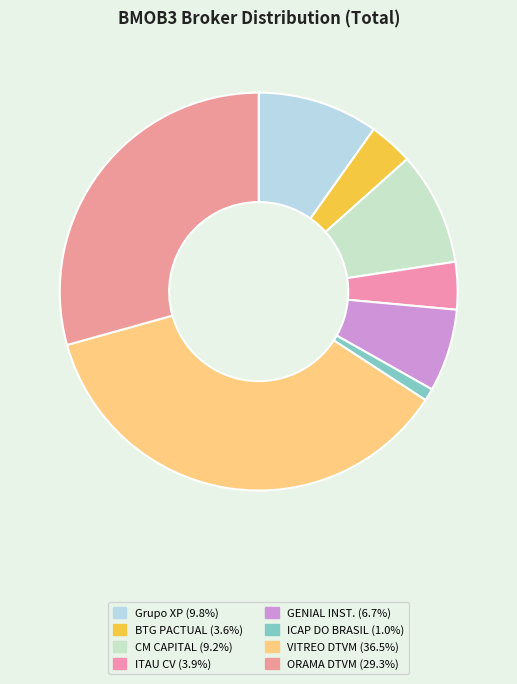

To the nearest percent, what is the difference between the largest and smallest slice percentages?

35%